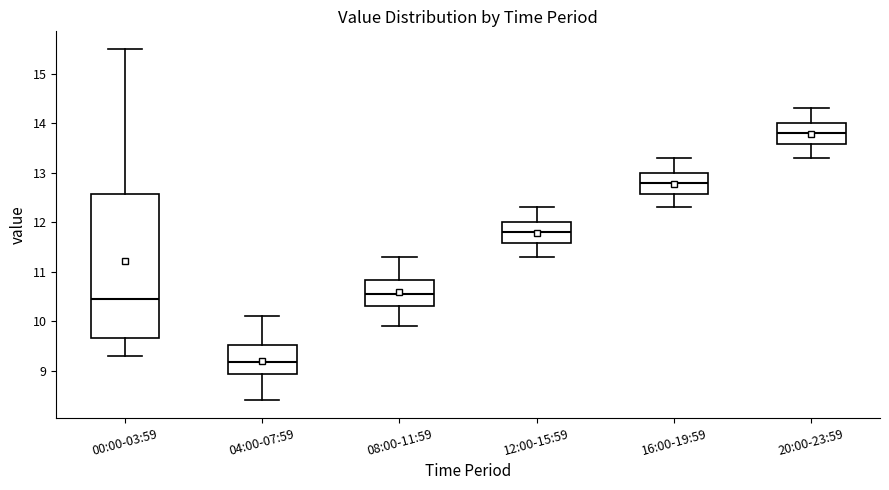

Which box is the tallest, from its lower edge to its upper edge?

00:00-03:59